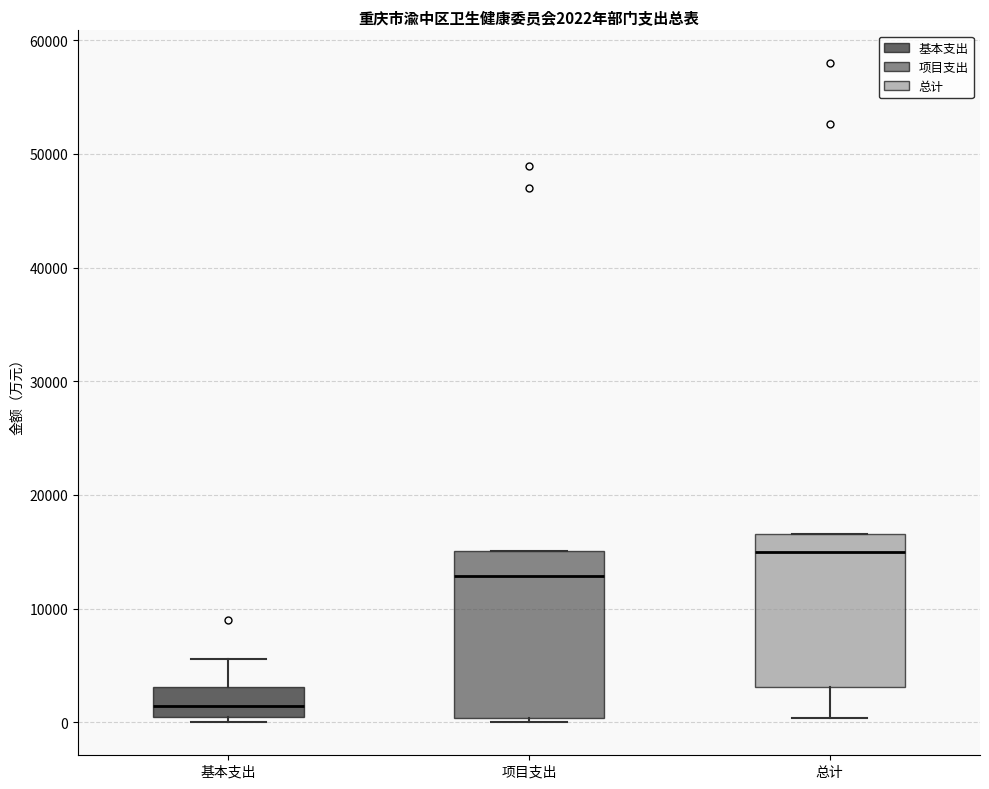

Comparing the boxes themselves (not the whiskers), which one is the tallest?

项目支出